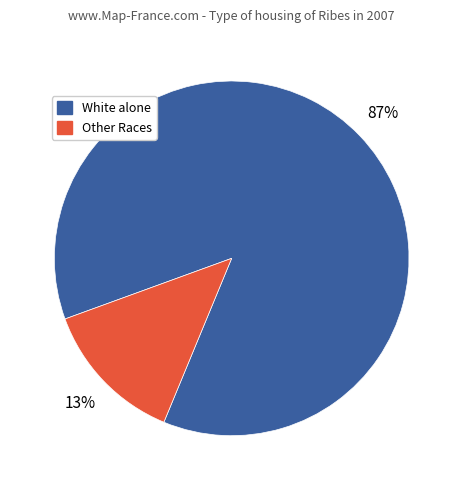

How many slices are in this pie chart?

2